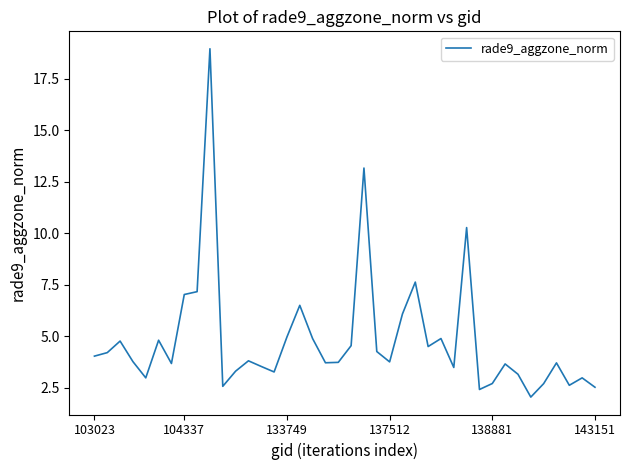

What is the greatest value displayed?

19.0